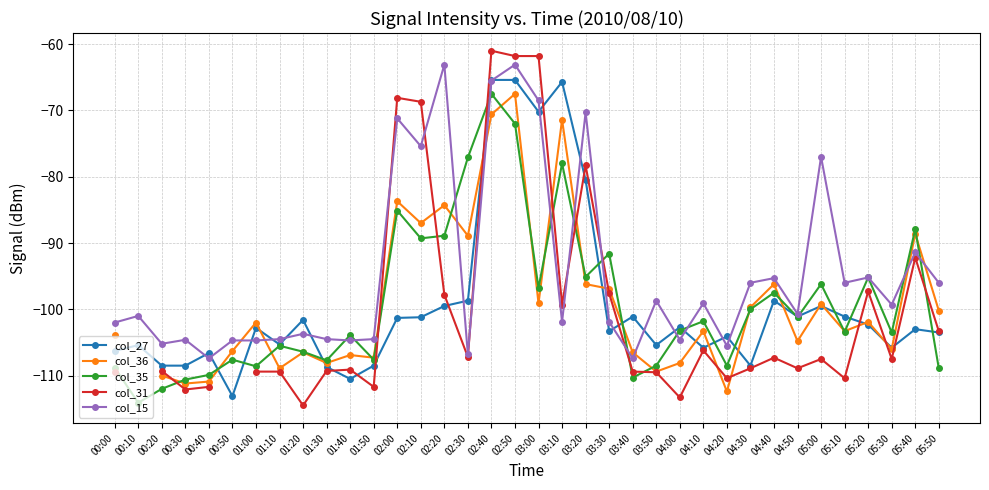

Which category has the lowest value in the col_27 series?

00:50